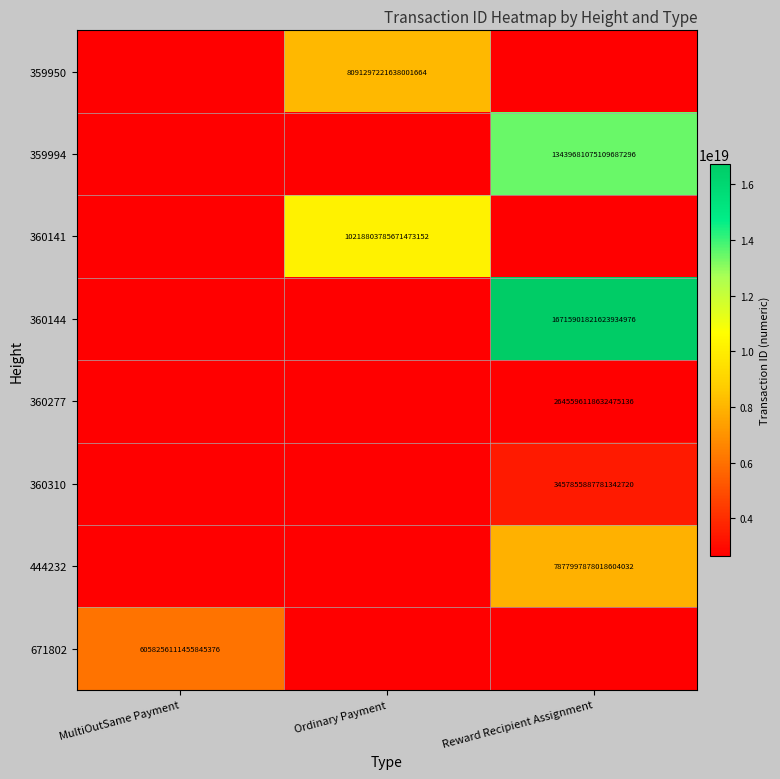

The value of 360277 at Reward Recipient Assignment is 765733094955703936. True or false?

False